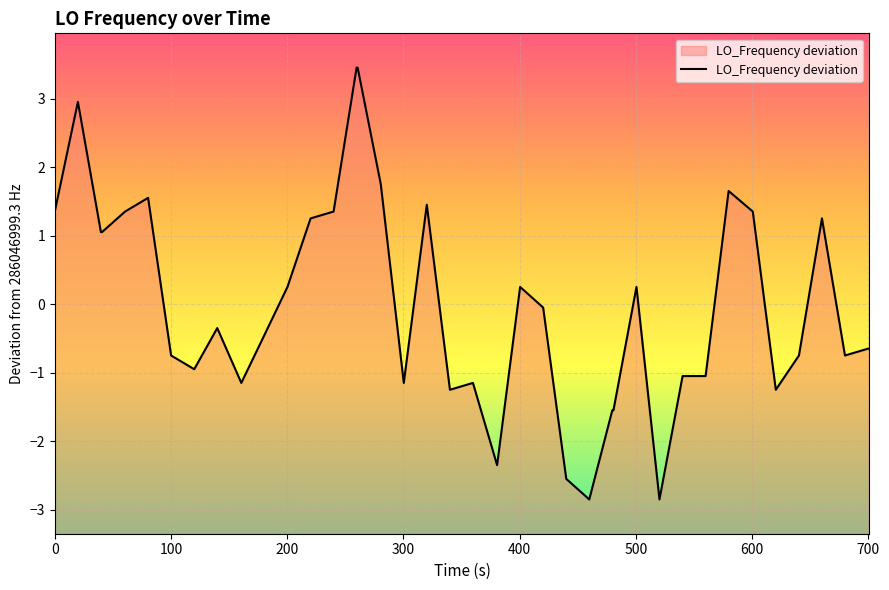

What is the minimum value shown in the chart?

-2.8